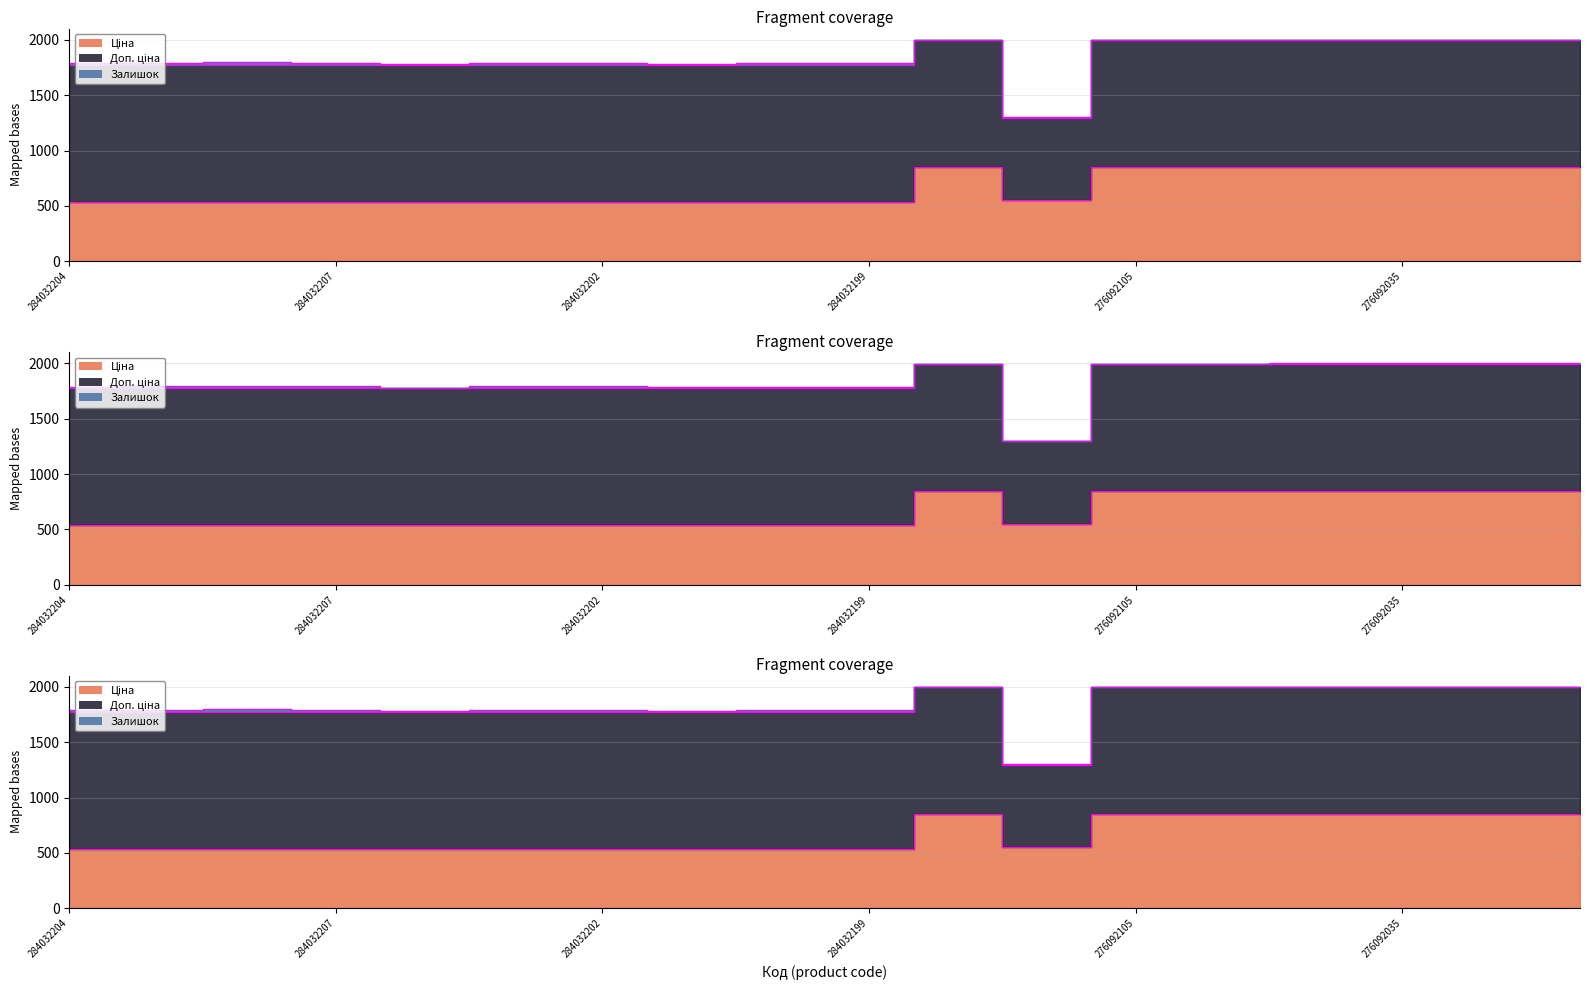

How many values in the Доп. ціна series exceed 1235?

10